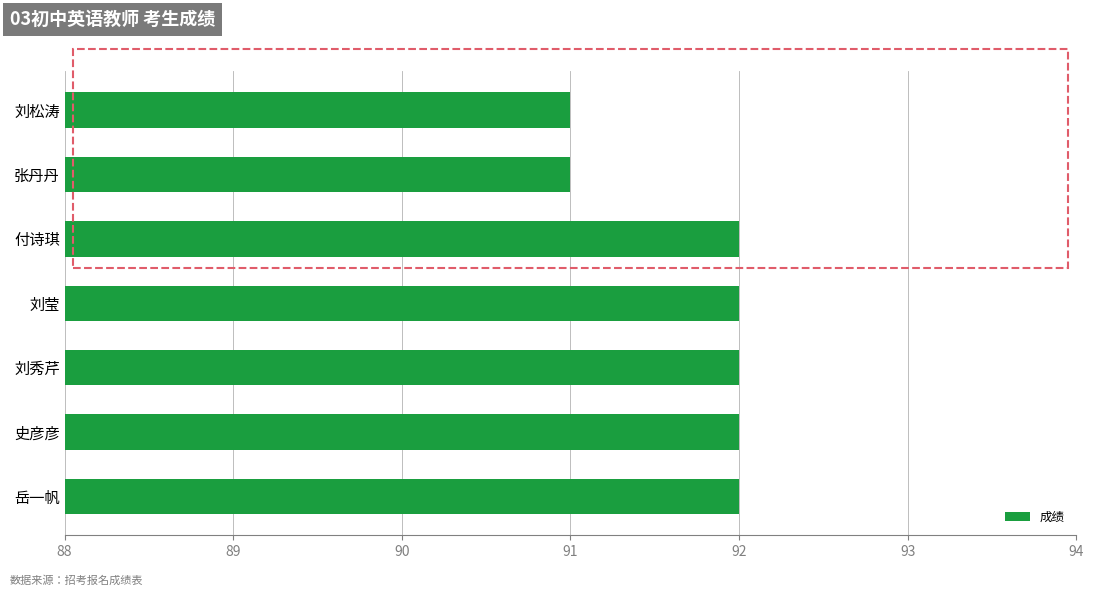

How many bars are there in total?

7